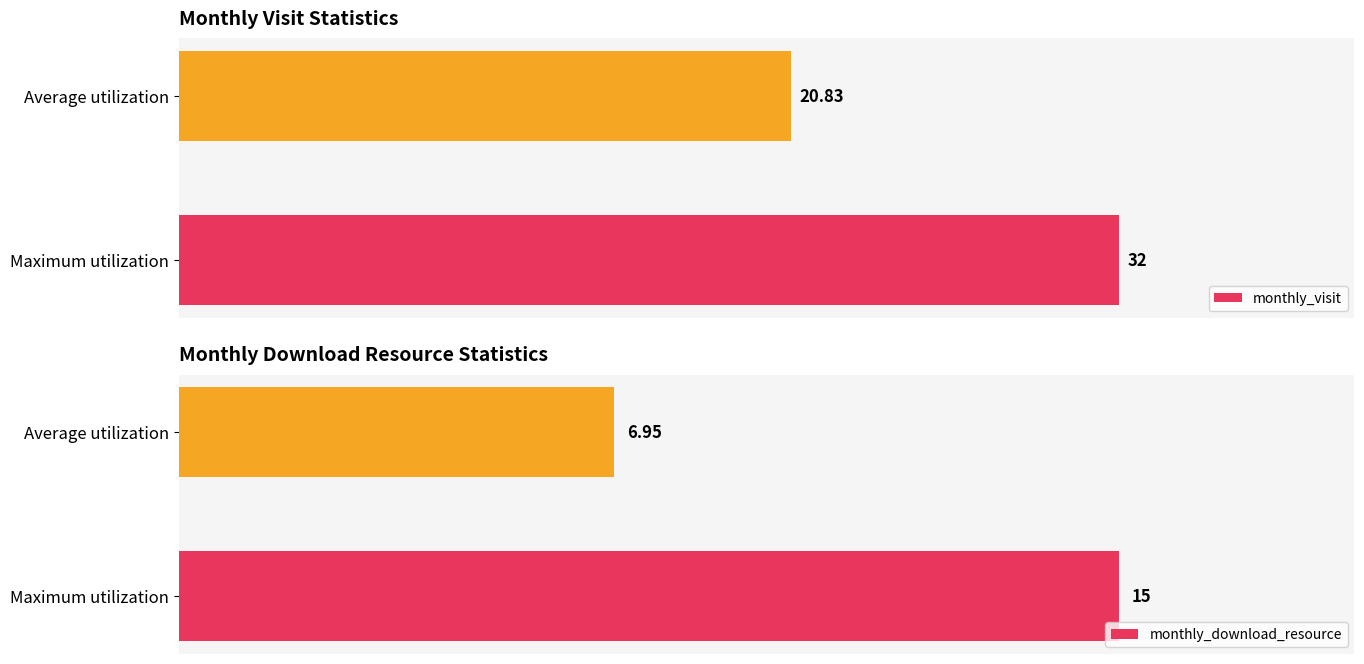

What are all the series names shown in the legend?

monthly_visit, monthly_download_resource